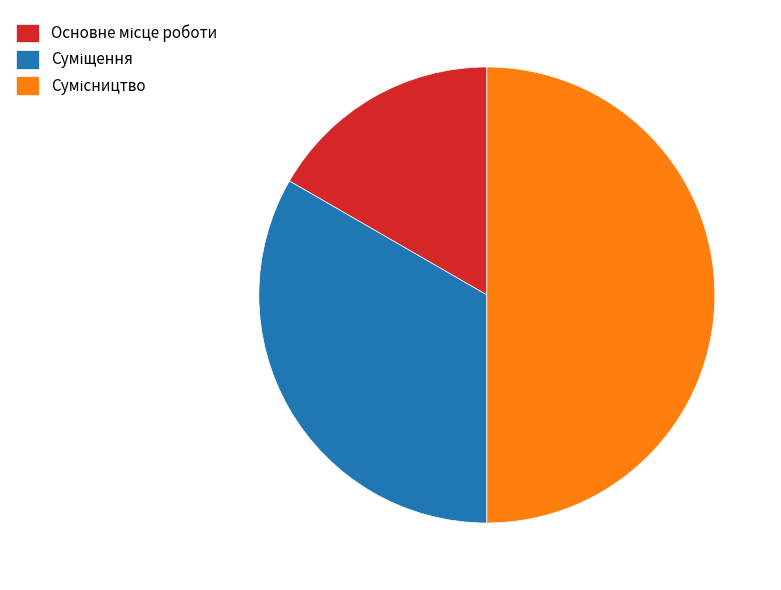

How many slices are in this pie chart?

3